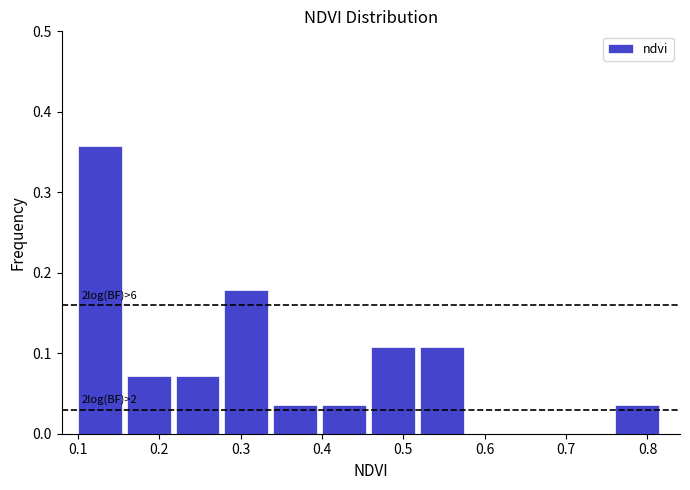

Which range on the x-axis has the tallest bar?

0.10 to 0.16